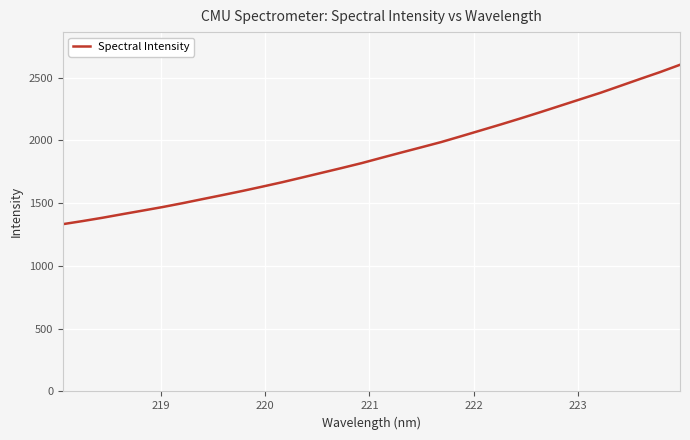

What is the difference between the maximum and minimum values?

1269.4